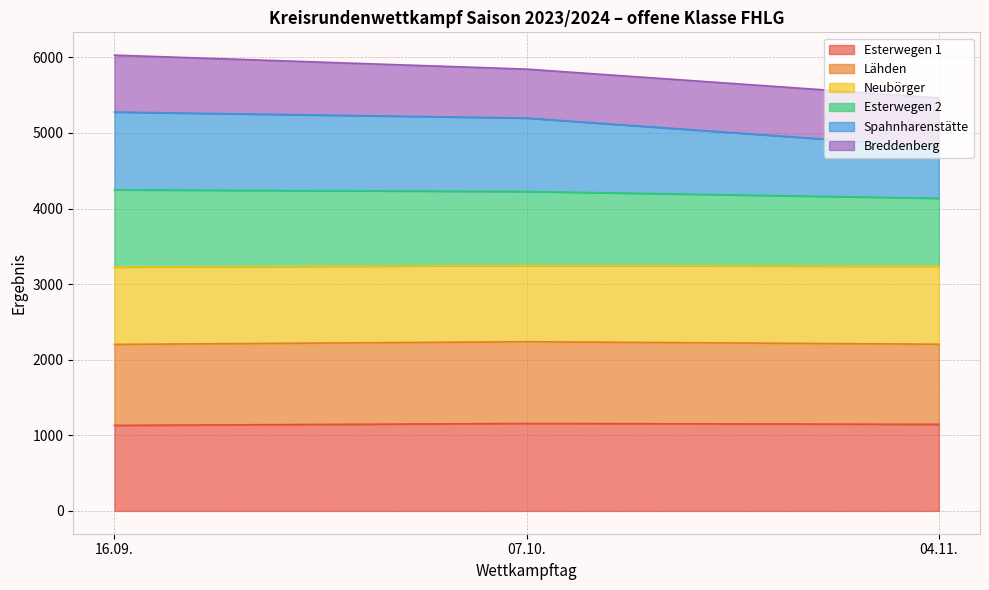

What is the smallest value displayed?

1131.7